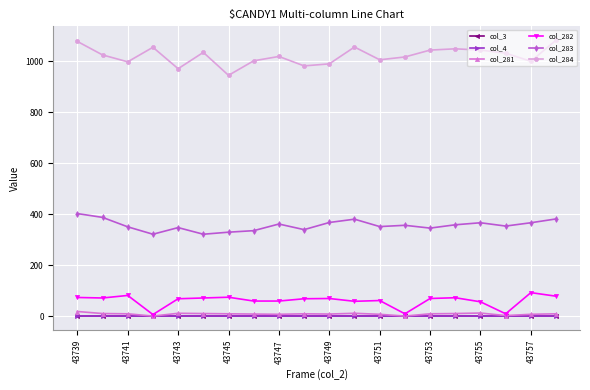

Is this an area chart (filled region under the line)?

No